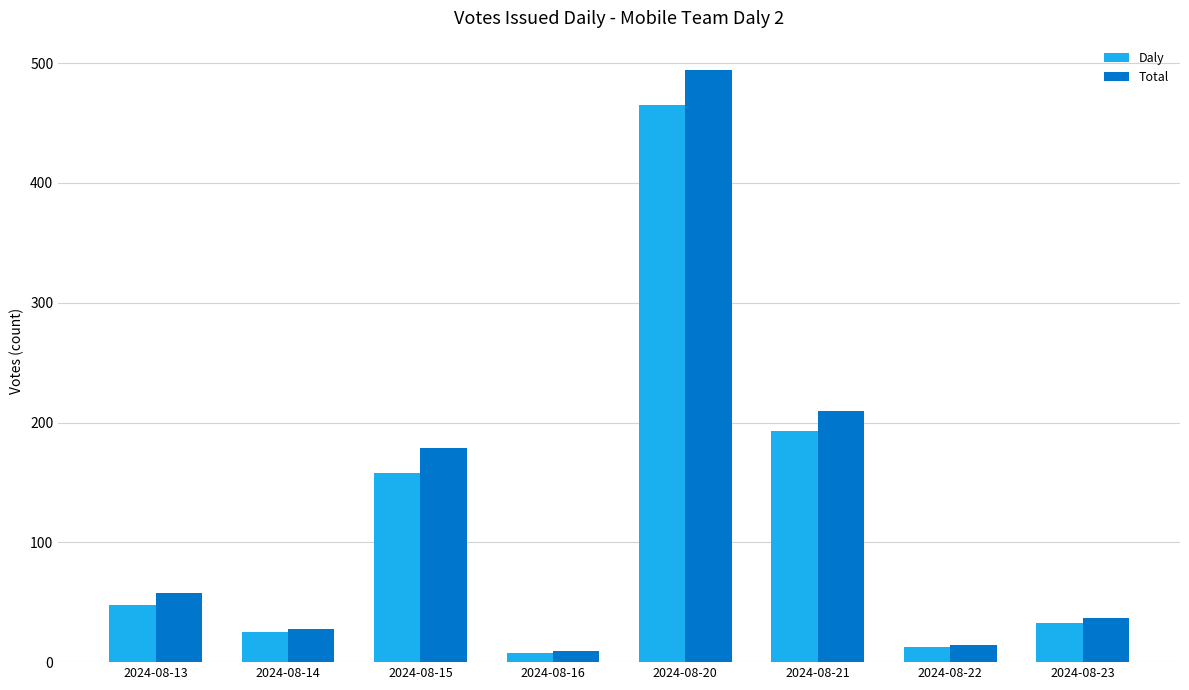

Rank the categories by Total value from lowest to highest.

2024-08-16, 2024-08-22, 2024-08-14, 2024-08-23, 2024-08-13, 2024-08-15, 2024-08-21, 2024-08-20